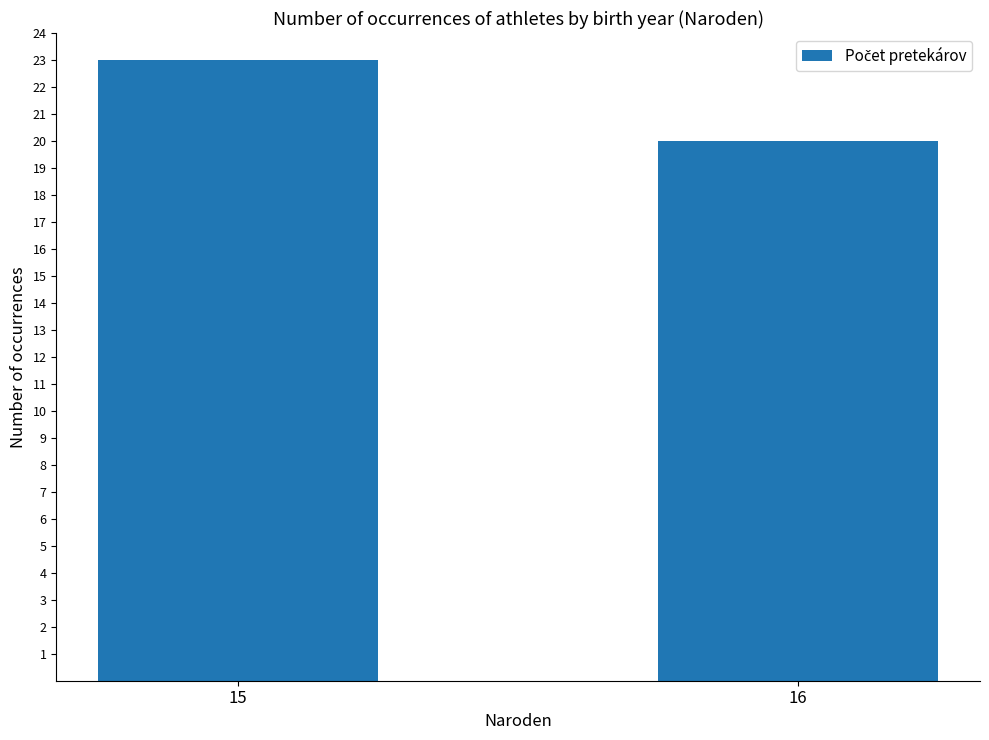

Are the bars grouped side by side (vs. stacked)?

No